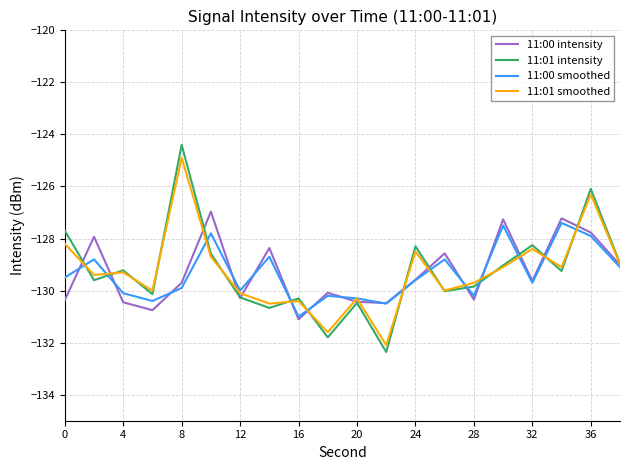

Which series has the largest range (max minus min)?

11:01 intensity